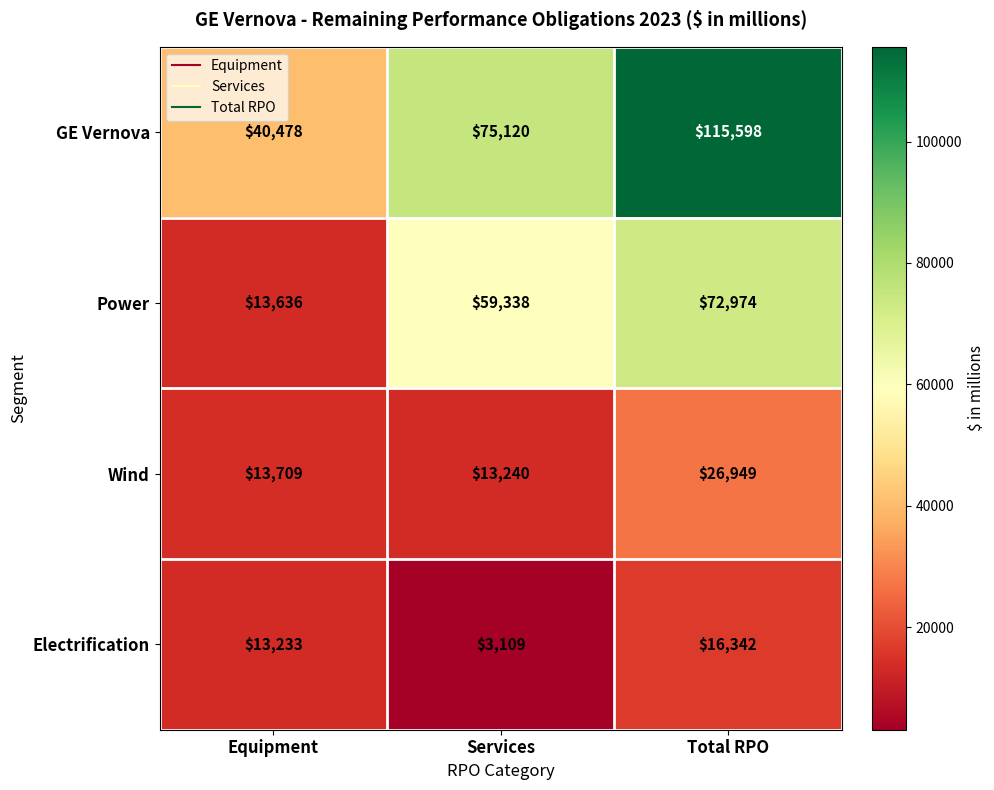

Read the Electrification value at Equipment.

13233